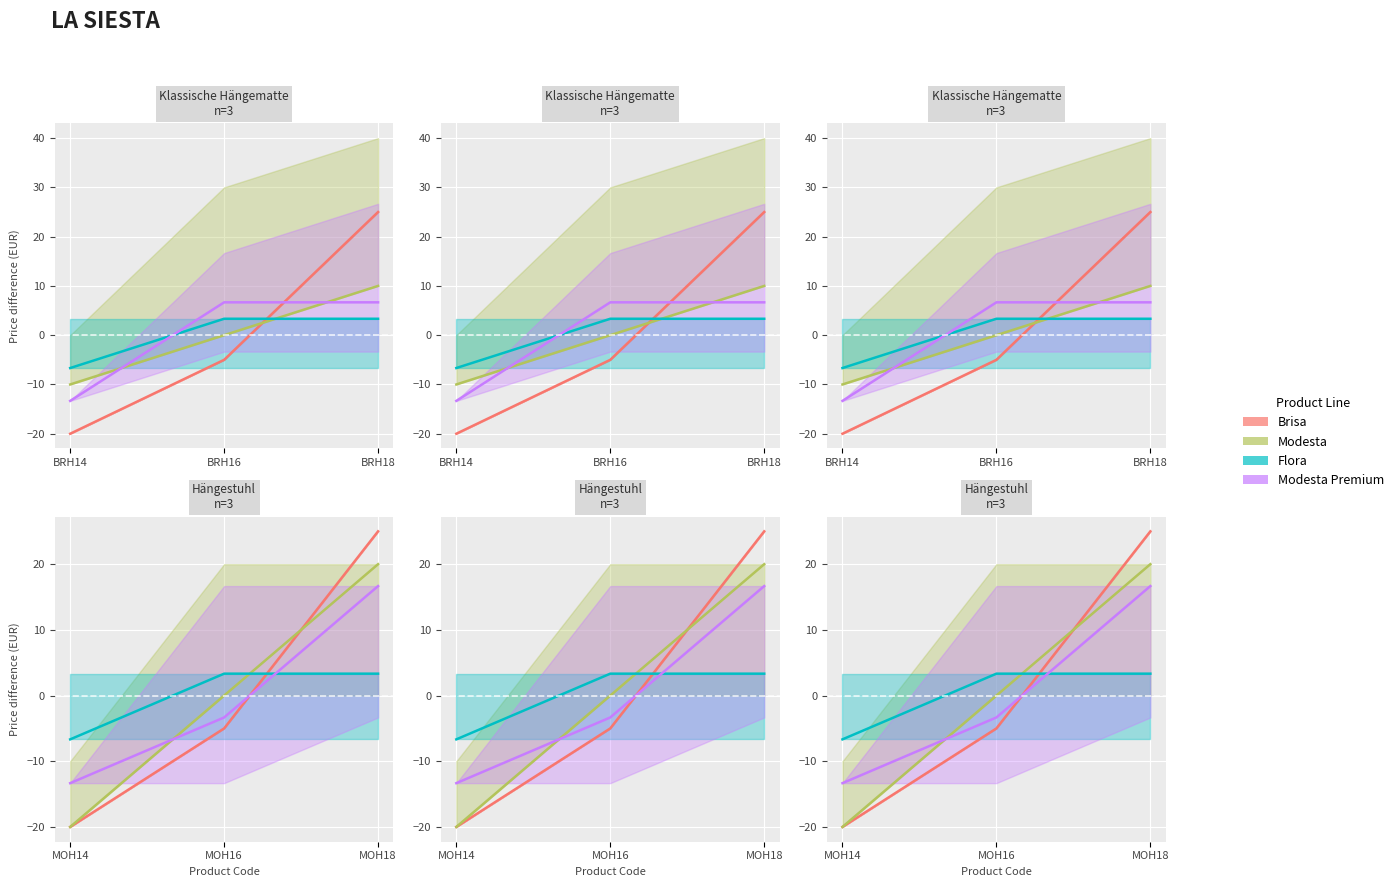

What are all the series names shown in the legend?

Brisa, Modesta, Flora, Modesta Premium